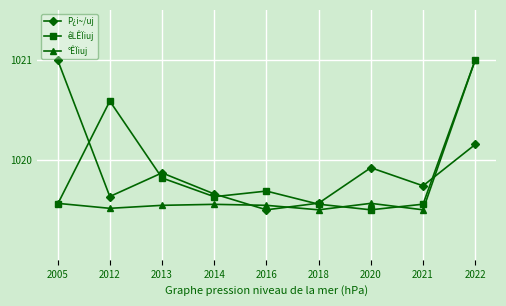

Is the value of °ÊÏiuj at 2012 greater than the value of P¿i~/uj at 2014?

No